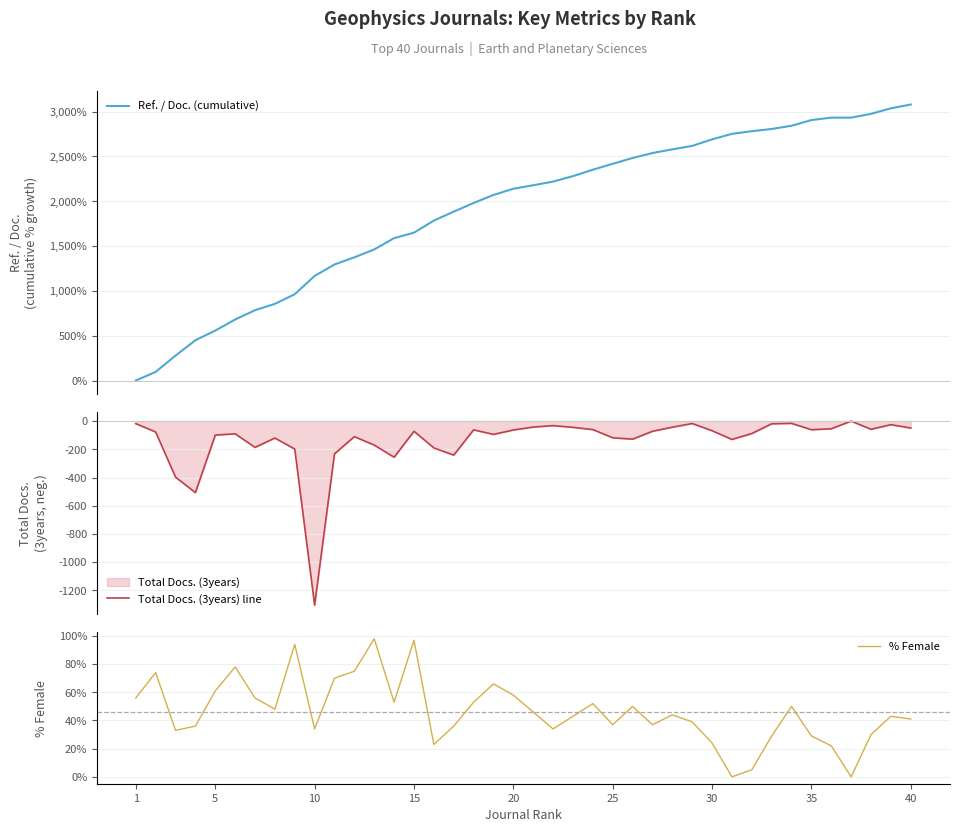

What are all the series names shown in the legend?

Ref. / Doc. (cumulative), Total Docs. (3years) line, % Female